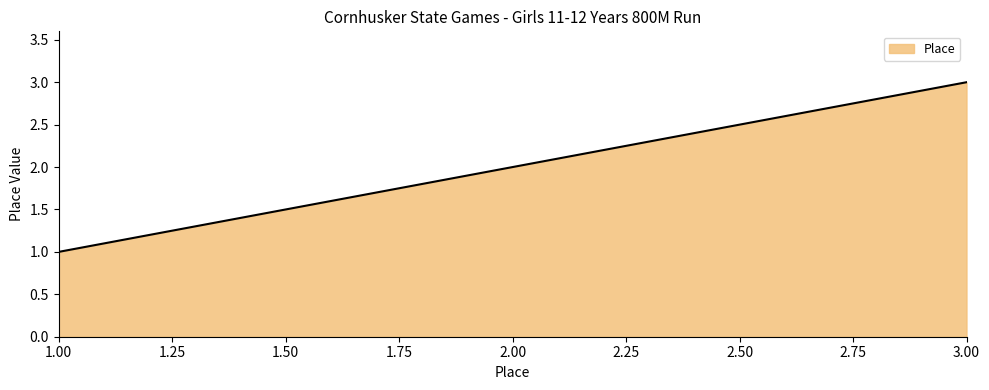

Which category has the lowest value across all series?

1.00